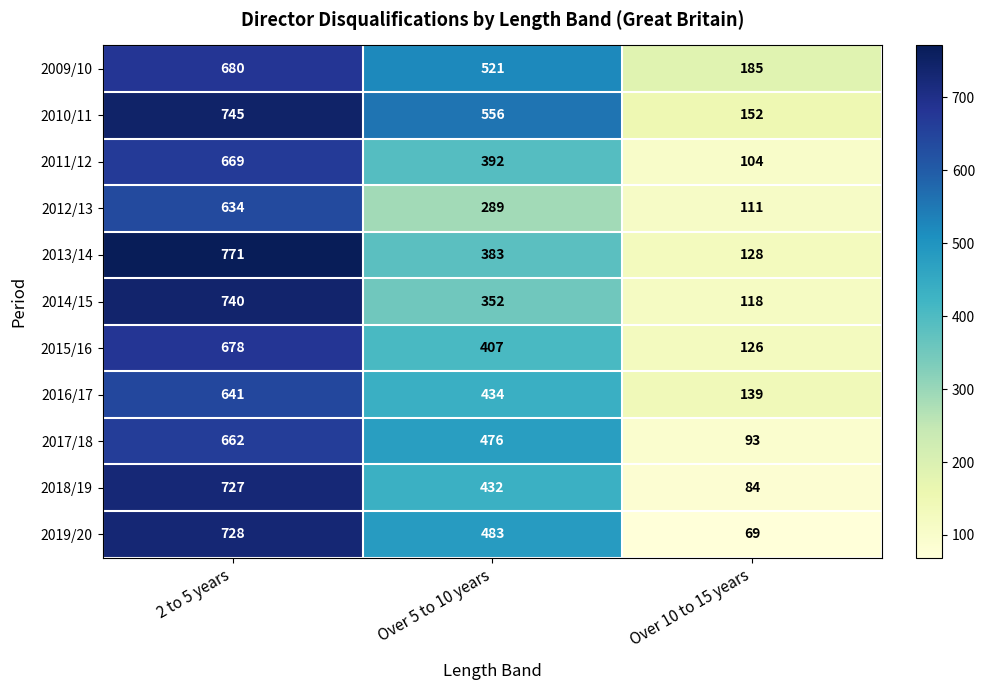

What is the minimum value shown in the chart?

69